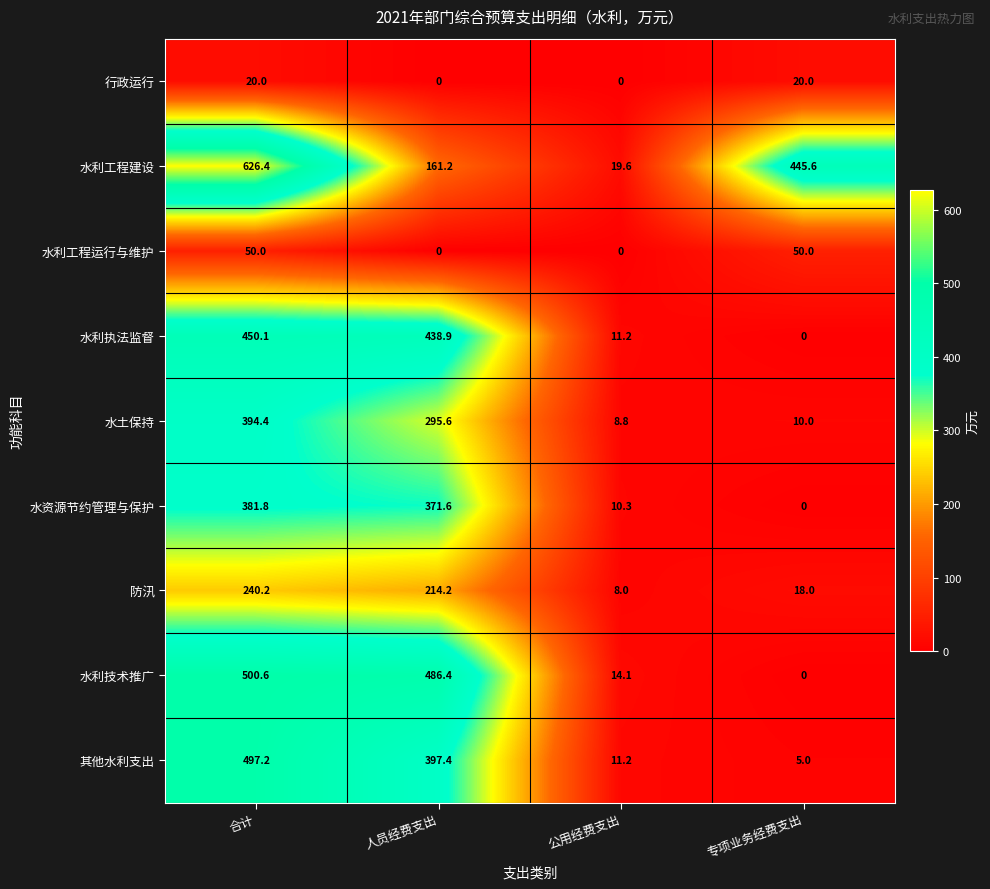

Between 合计 and 公用经费支出, which series saw the biggest shift?

水利工程建设